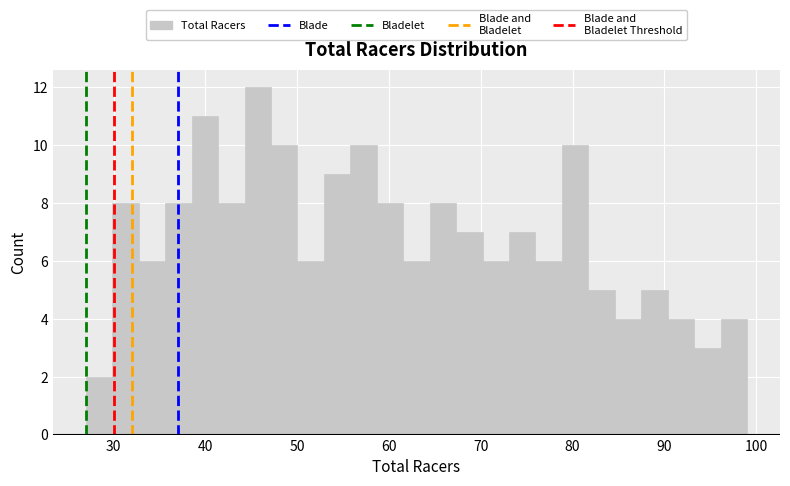

Around what value on the x-axis is the tallest bar? Give the approximate position of its centre, as read against the axis.

46